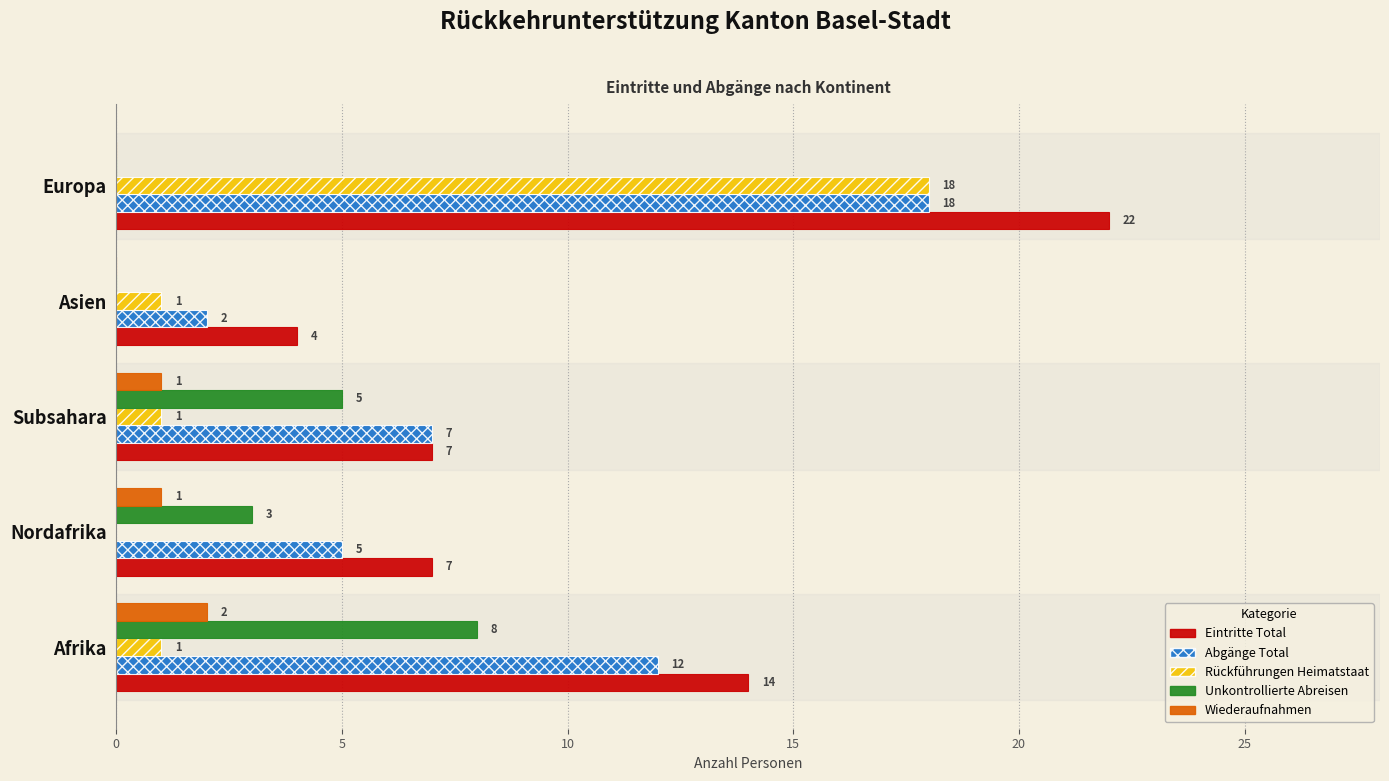

Count the number of categories in the chart.

5